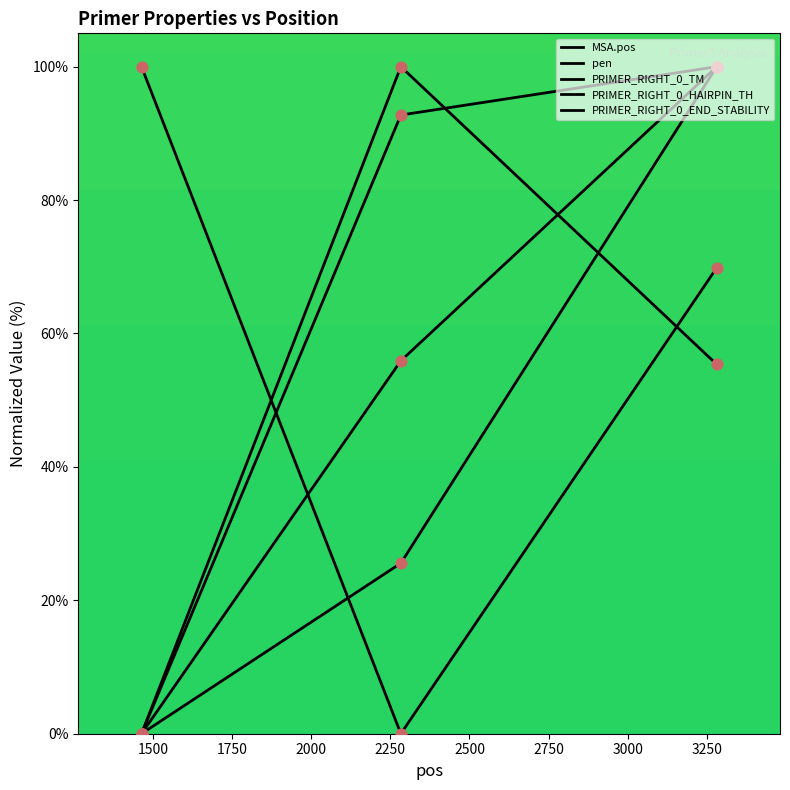

What is the total value across all series at 1463?

100.0